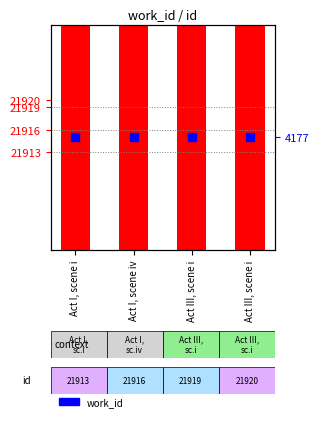

Which series reaches the minimum Y coordinate?

work_id